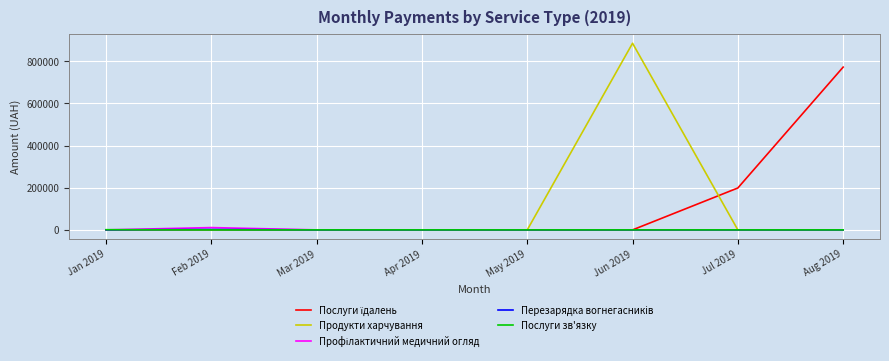

What is the maximum value shown in the chart?

885871.0